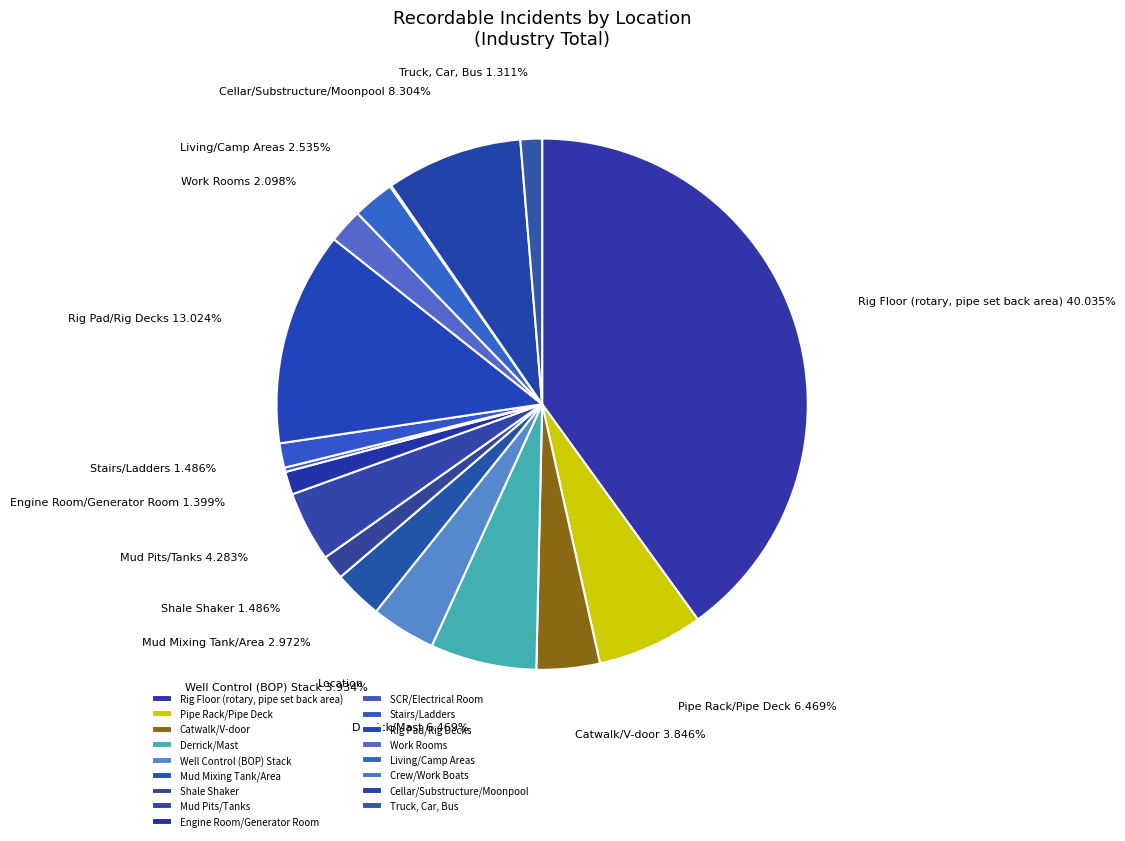

What is the largest slice in the pie chart?

Rig Floor (rotary, pipe set back area)